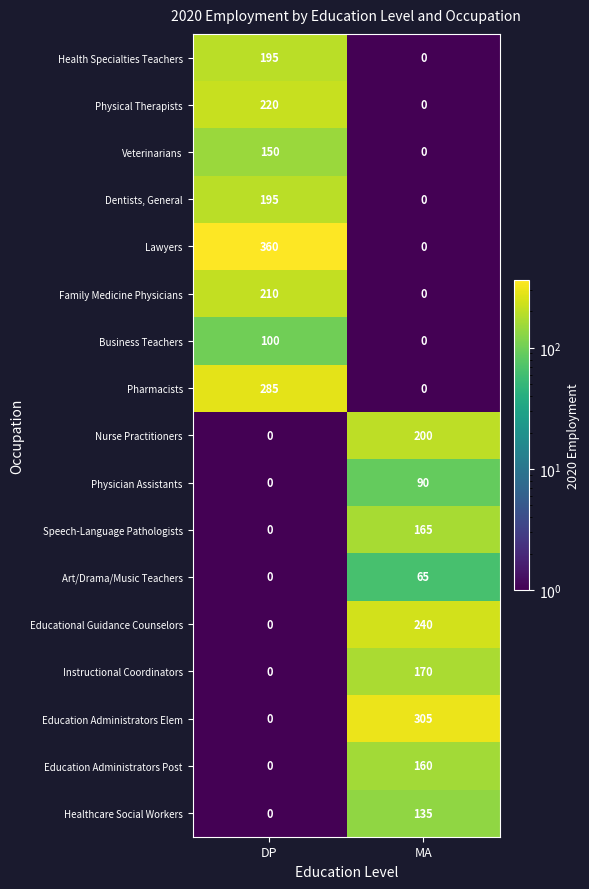

Which series has the largest range (max minus min)?

Lawyers